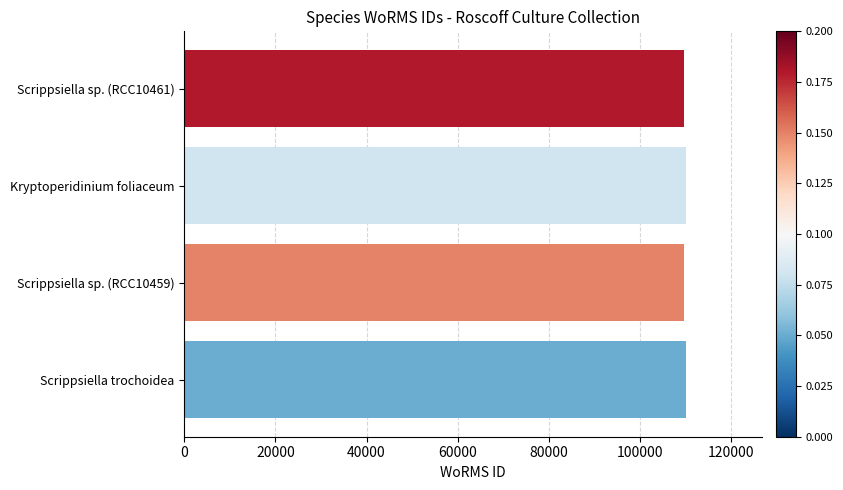

What is the average value?

109854